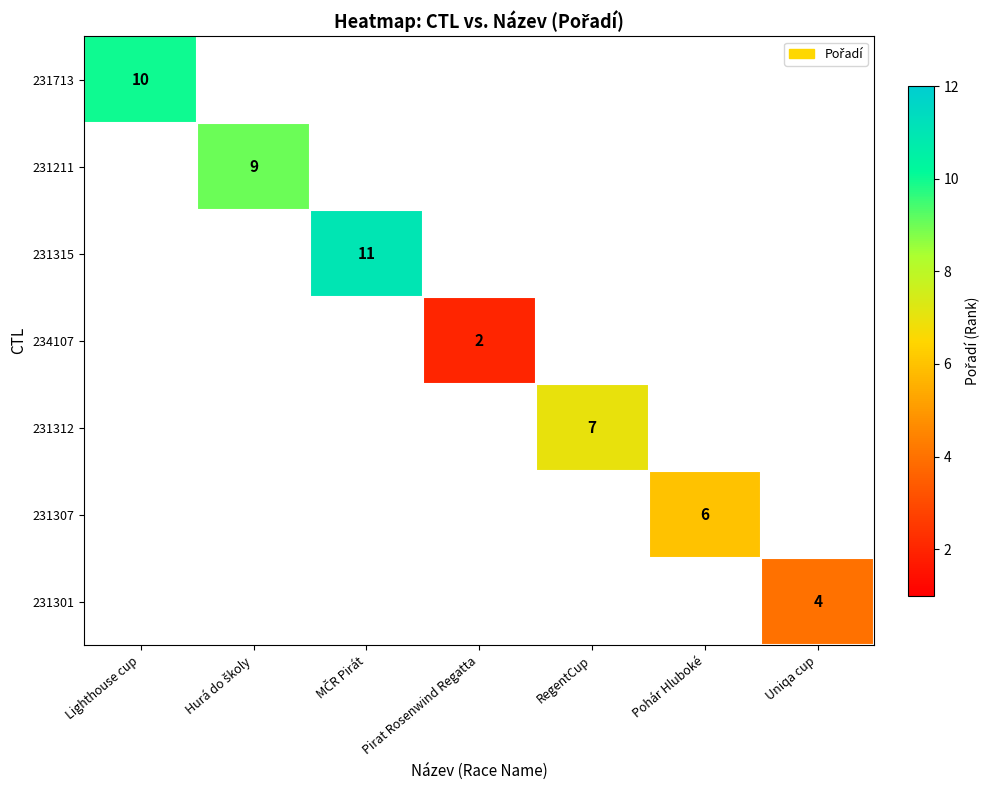

How many categories are shown in the chart?

7